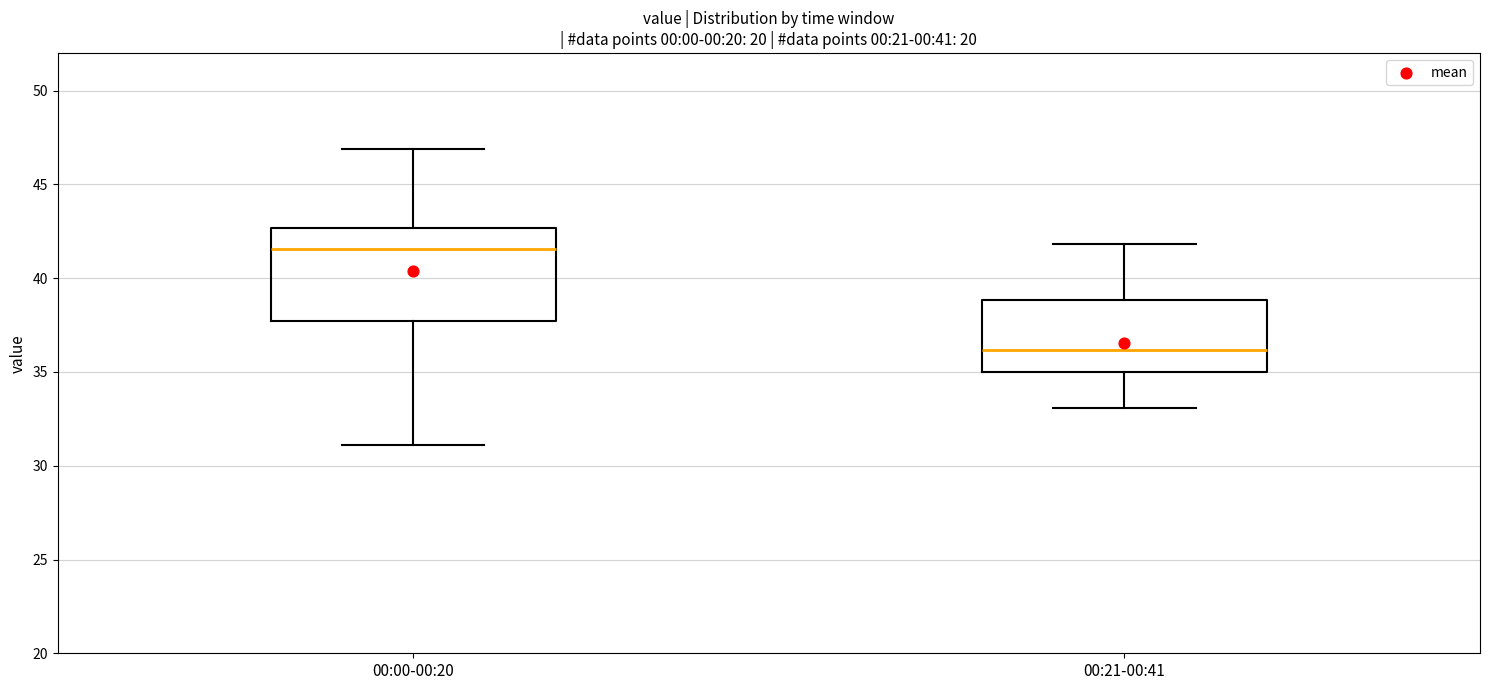

Which box is the tallest, from its lower edge to its upper edge?

00:00-00:20